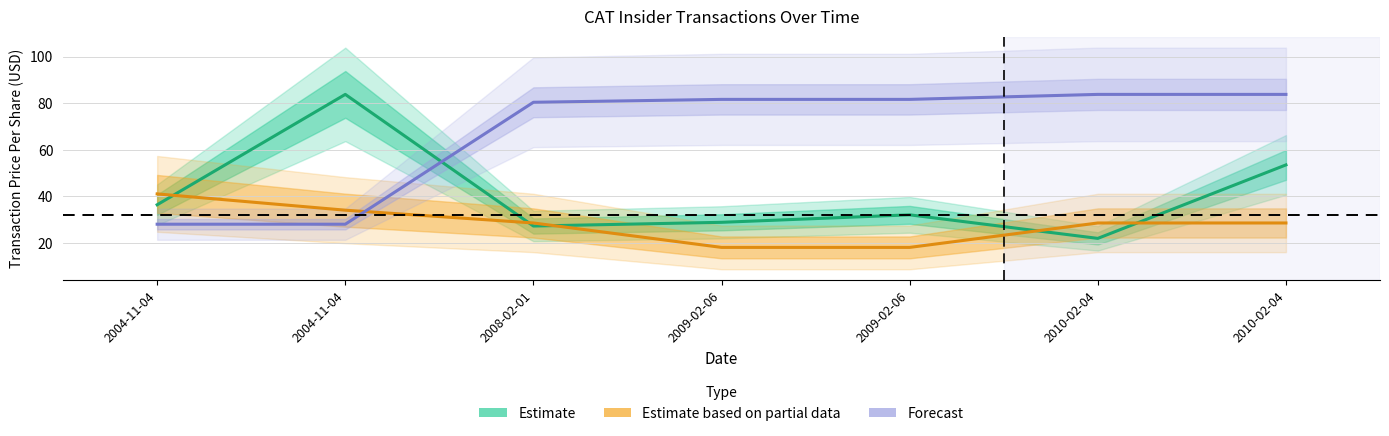

Where do Estimate and Forecast first cross each other?

2004-11-04 and 2008-02-01